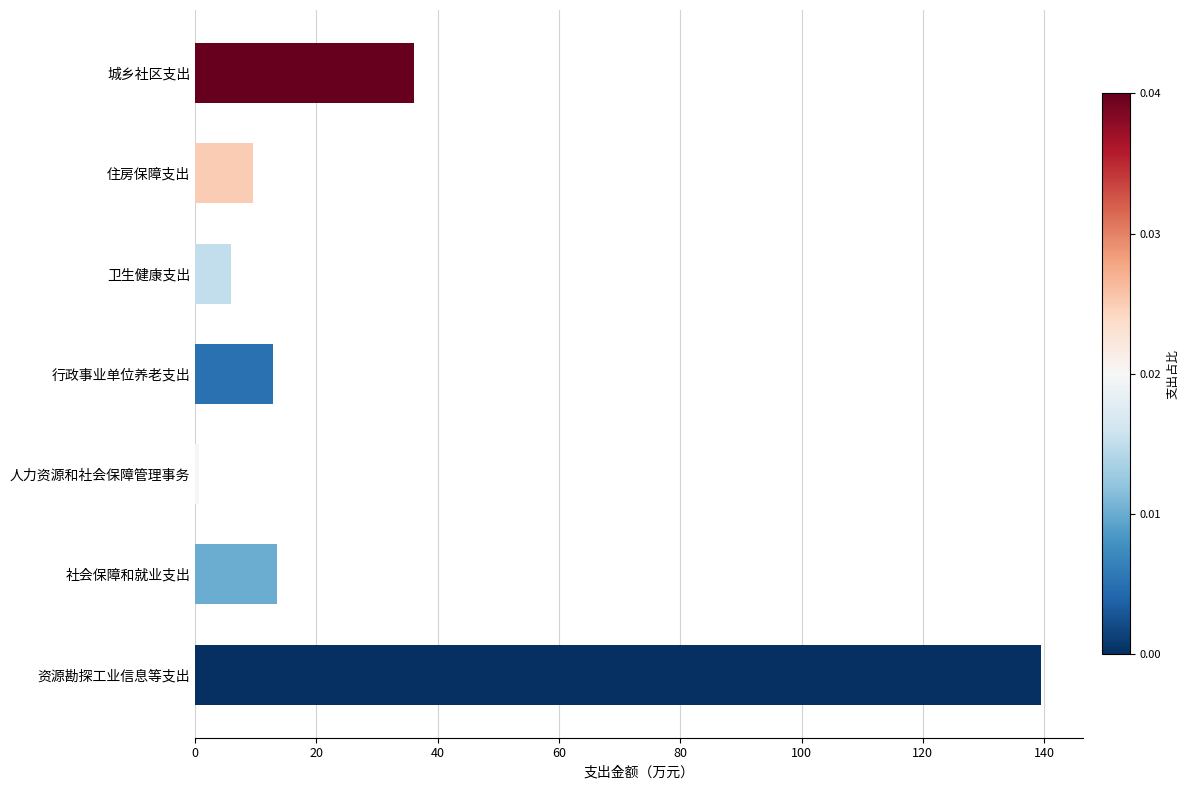

What is the difference between the maximum and second lowest values?

133.6